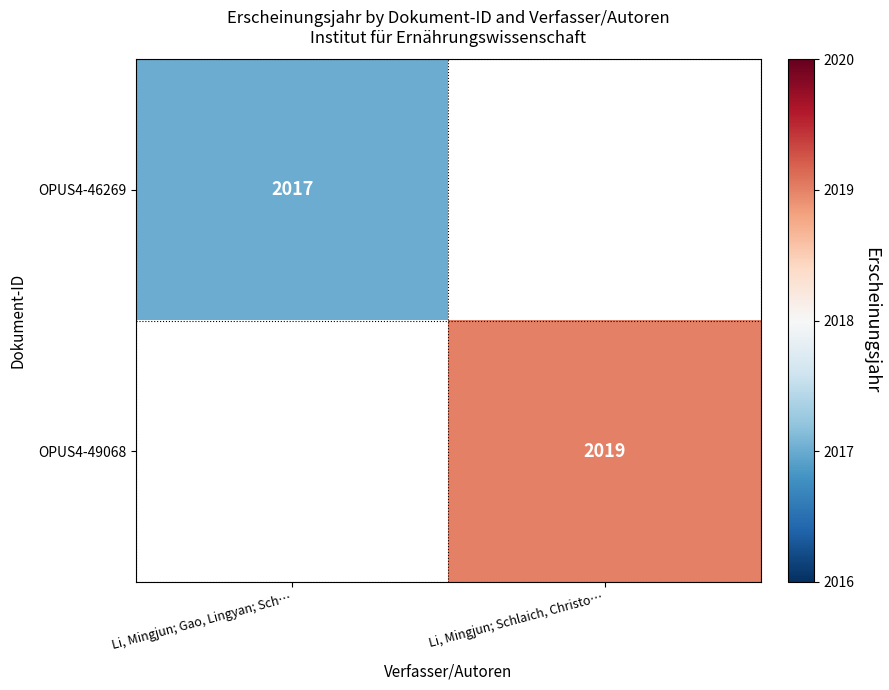

Is it true that OPUS4-49068 equals 3584 at Li, Mingjun; Schlaich, Christo…?

False